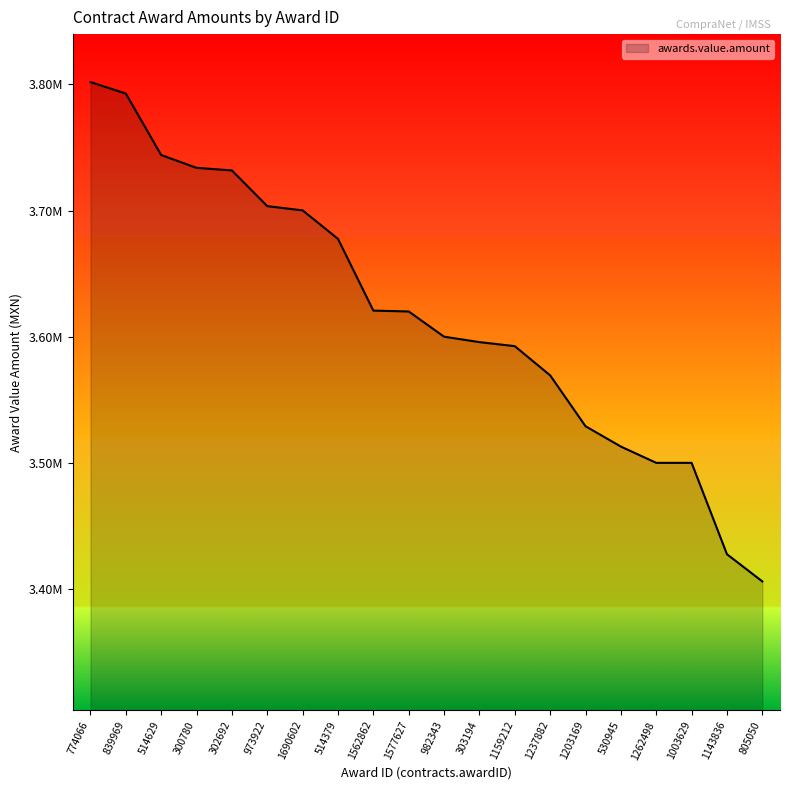

List the labels in order of value, largest first.

774066, 839969, 514629, 300780, 302692, 973922, 1690602, 514379, 1562862, 1577627, 982343, 303194, 1159212, 1237882, 1203169, 530945, 1262498, 1003629, 1143836, 805050